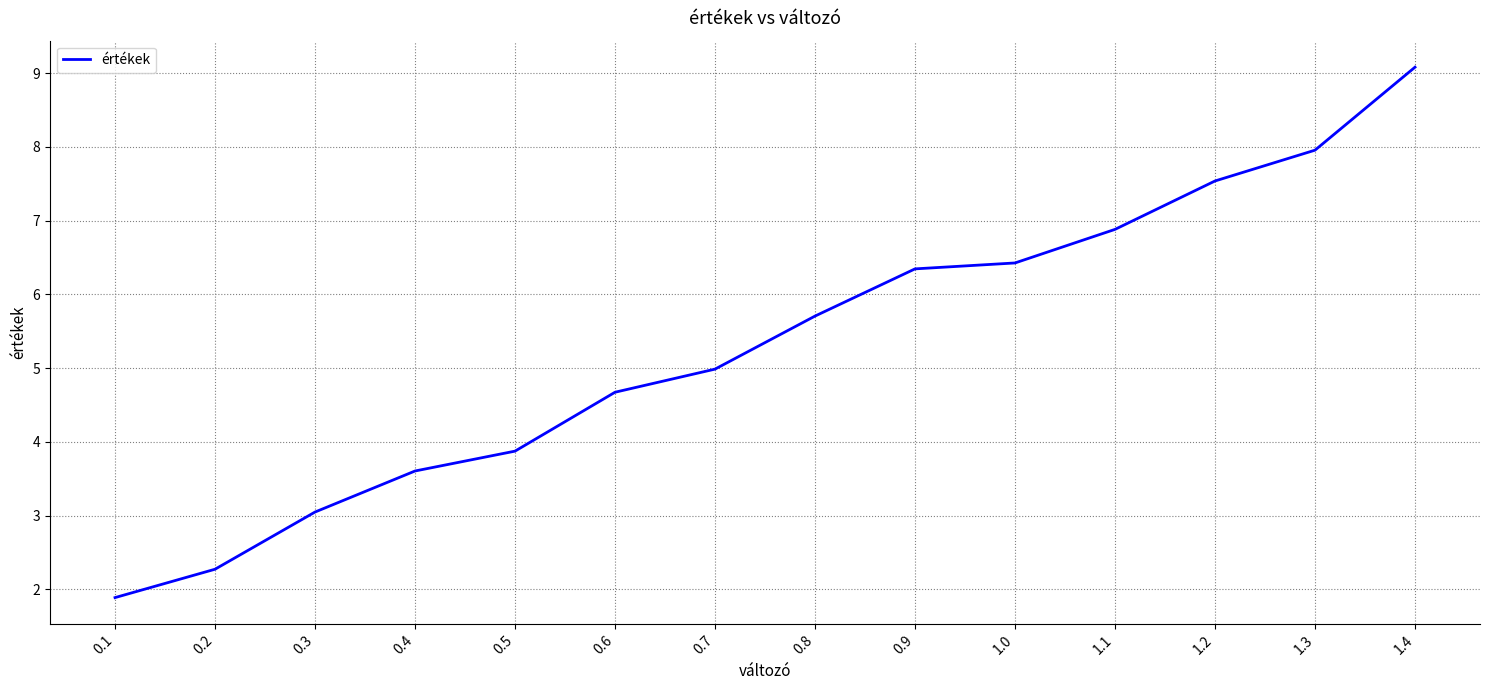

How many lines are shown in the chart?

1